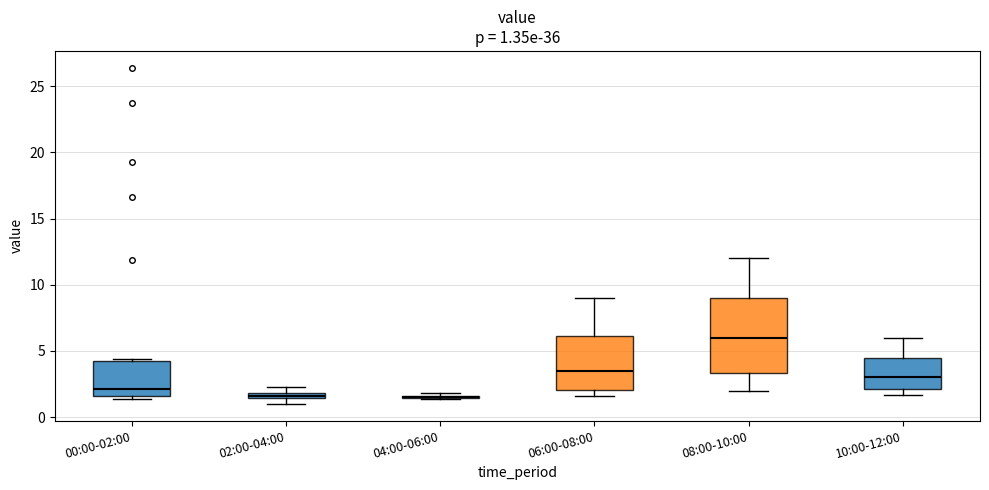

Comparing the boxes themselves (not the whiskers), which one is the tallest?

08:00-10:00